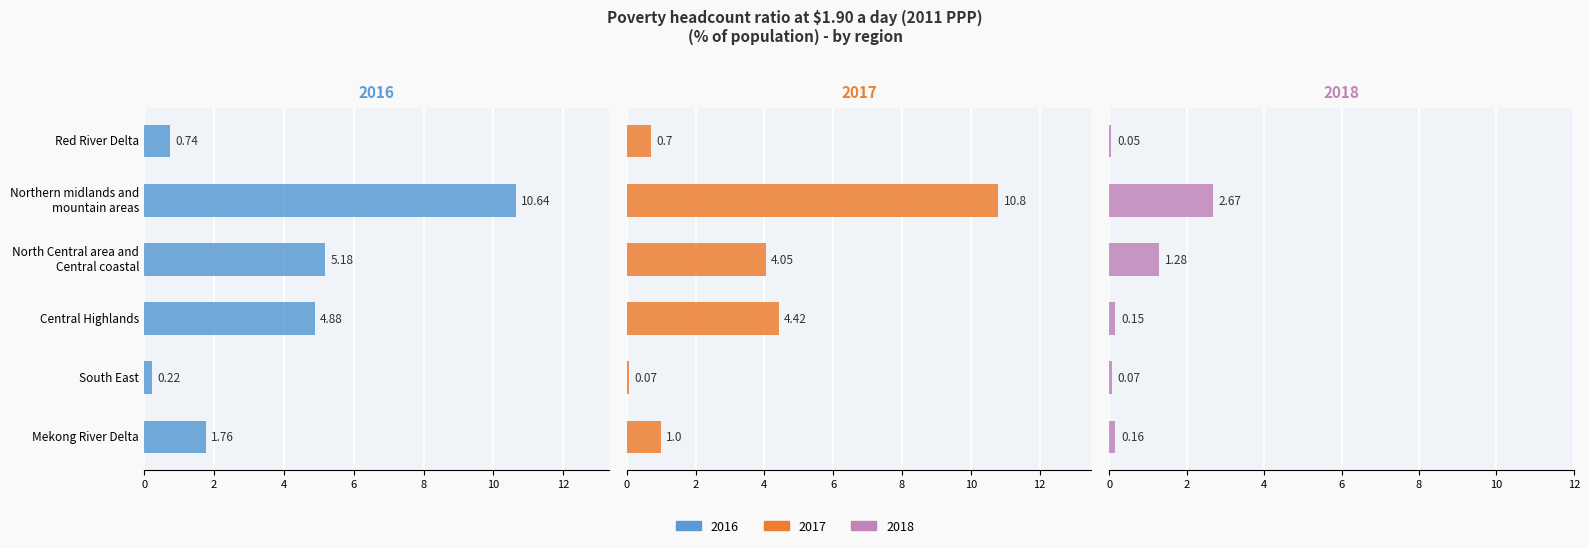

What is the value of the 2017 bar at the 2nd from the left?

10.8